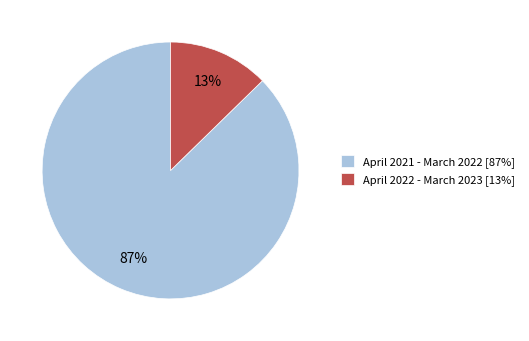

Which slice is the smallest?

April 2022 - March 2023